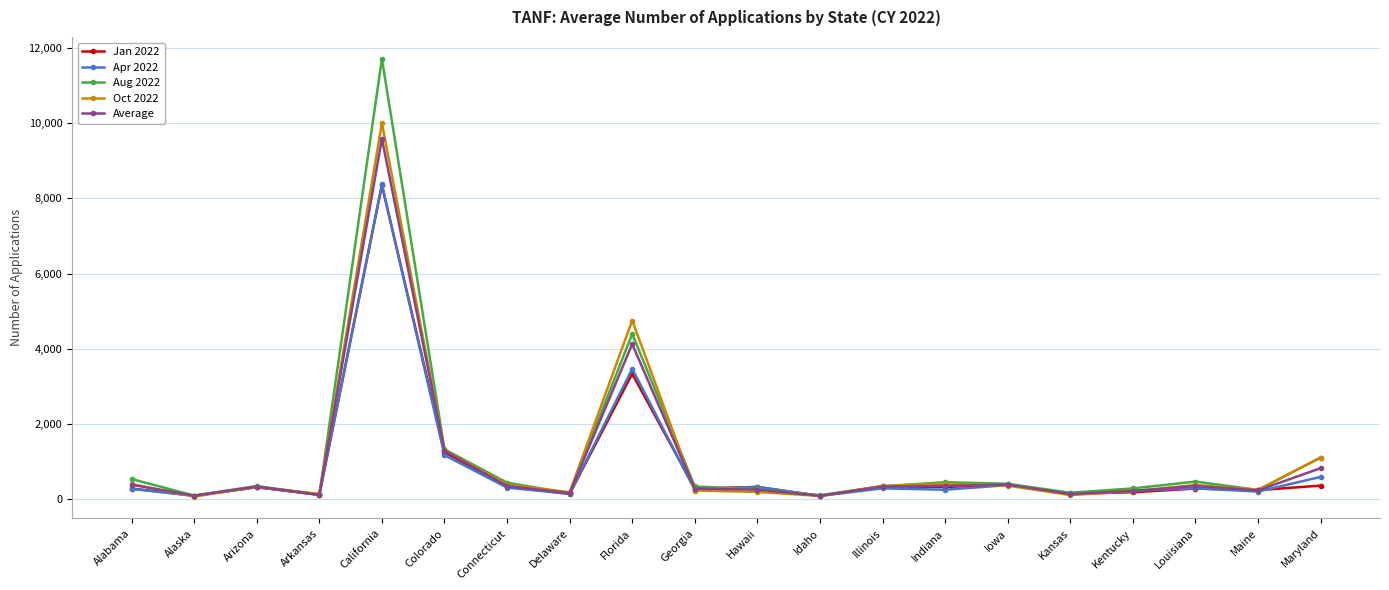

Where is Oct 2022 nearest to the value 5032?

Florida